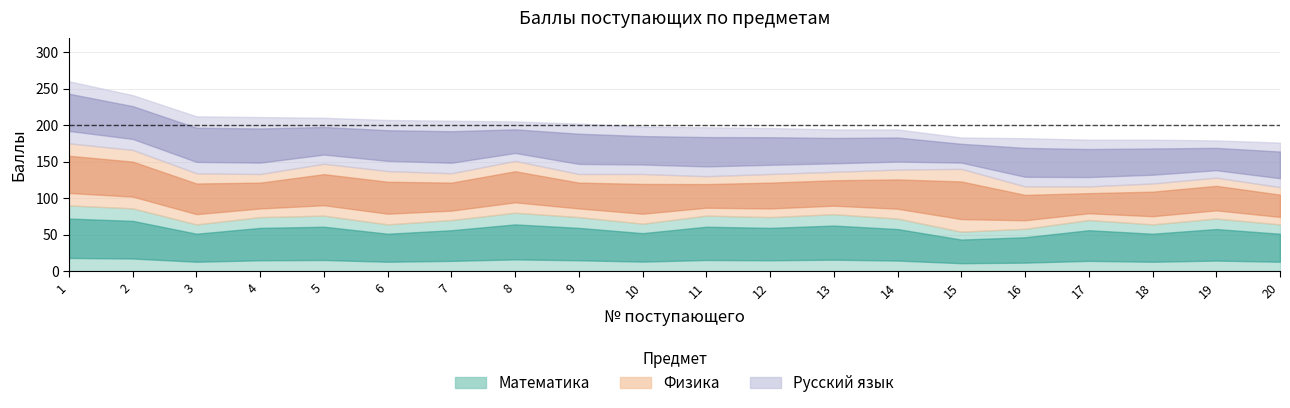

Reading left to right, extract all data points from this chart.

Математика: 1=90	2=86	3=64	4=74	5=76	6=64	7=70	8=80	9=74	10=65	11=76	12=74	13=78	14=72	15=54	16=58	17=70	18=64	19=72	20=64
Физика: 1=85	2=80	3=70	4=59	5=71	6=73	7=64	8=71	9=59	10=68	11=54	12=59	13=58	14=67	15=86	16=58	17=46	18=56	19=56	20=51
Русский язык: 1=85	2=75	3=78	4=78	5=63	6=70	7=72	8=54	9=69	10=65	11=67	12=63	13=58	14=55	15=43	16=66	17=64	18=60	19=51	20=61